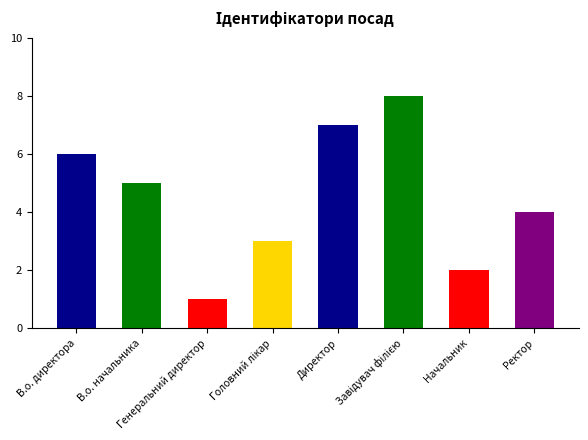

How many data points does each series have?

8